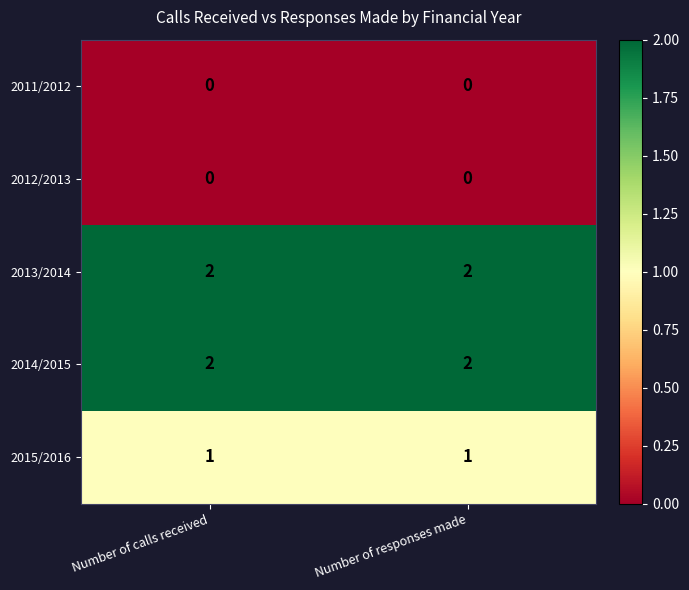

At how many categories does at least one series exceed 0?

2